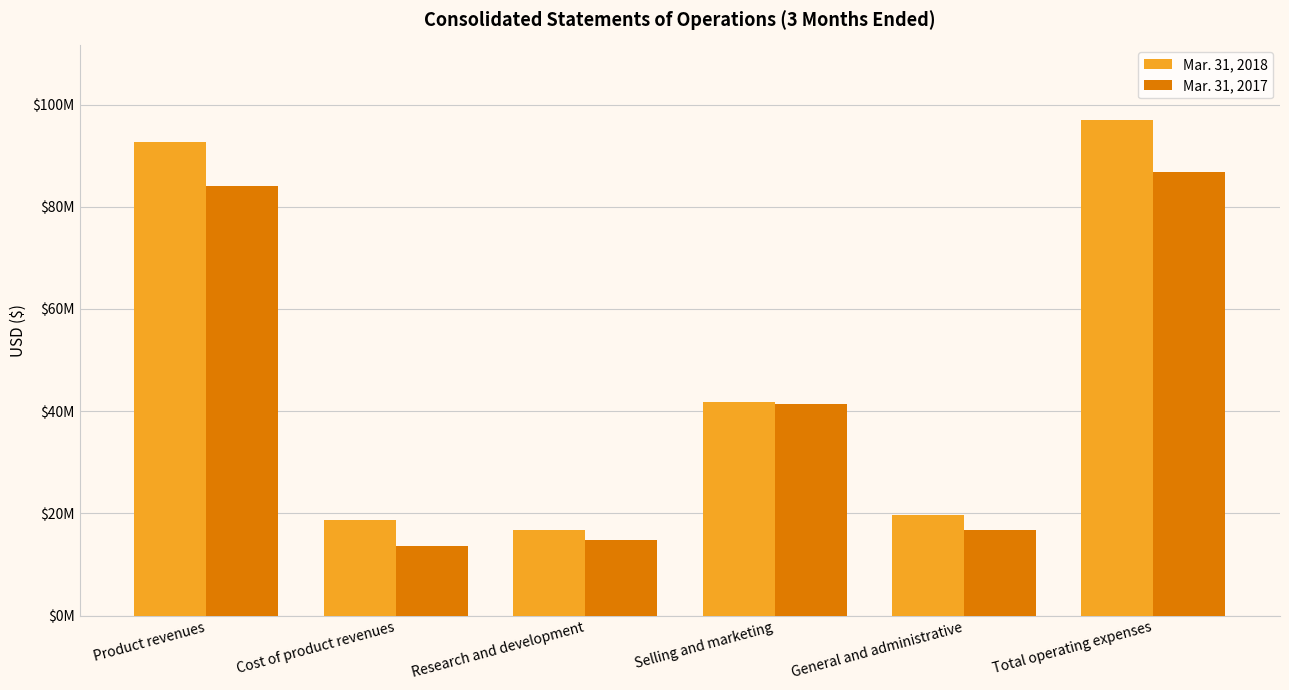

True or false: Mar. 31, 2017 has a value of 7925271 at General and administrative.

False